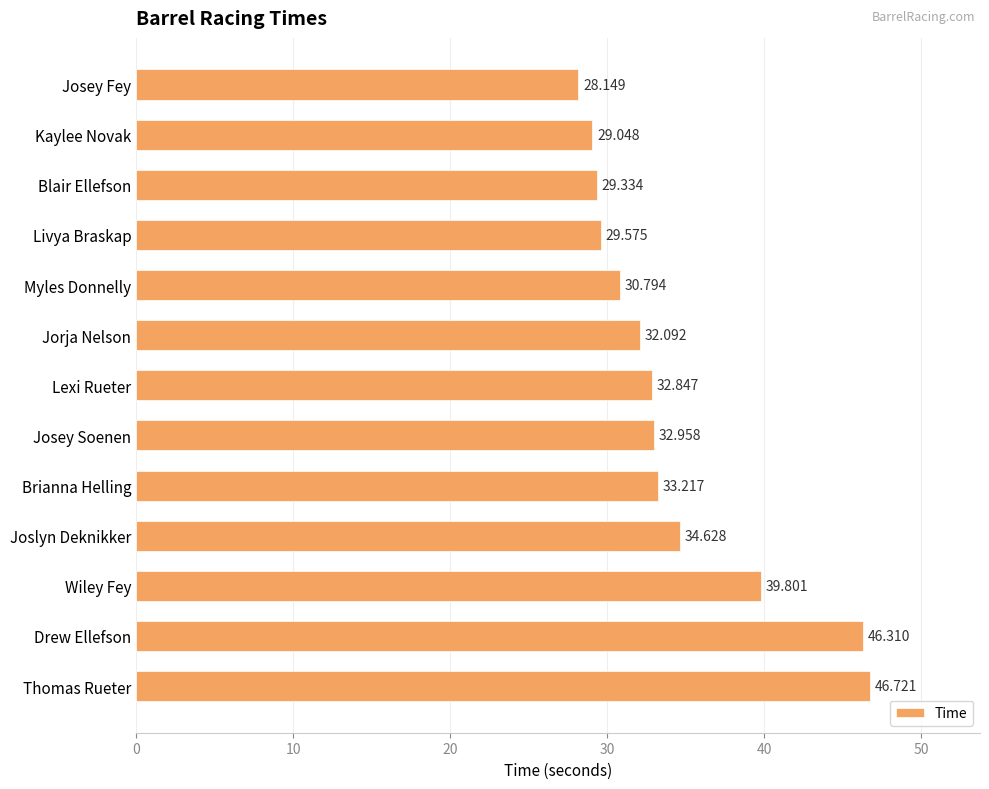

What is the label of the 12th bar from the bottom?

Kaylee Novak